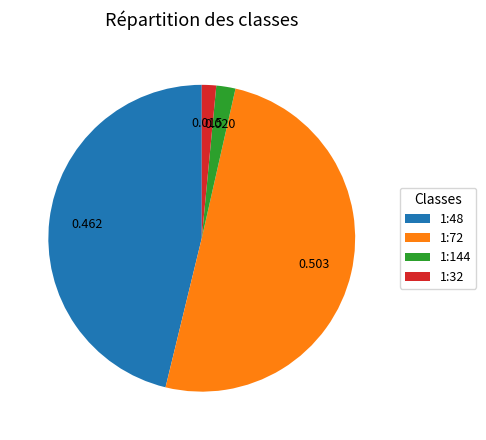

Combined, do 1:72 and 1:48 account for over 50%?

Yes